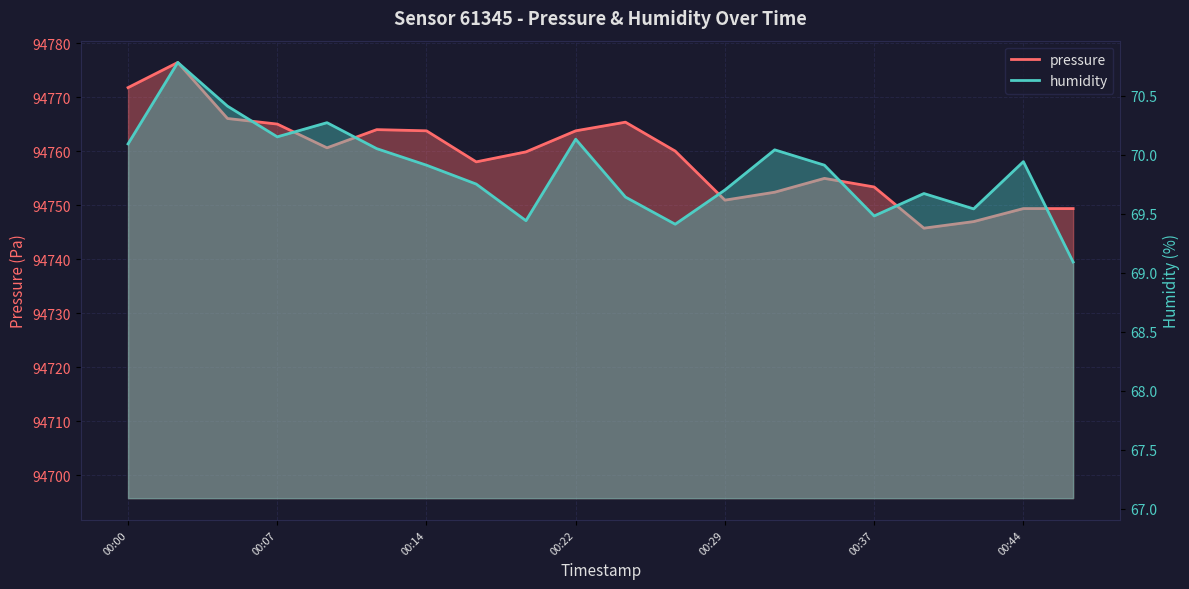

What is the value of the pressure point at the 13th from the left?

94751.0